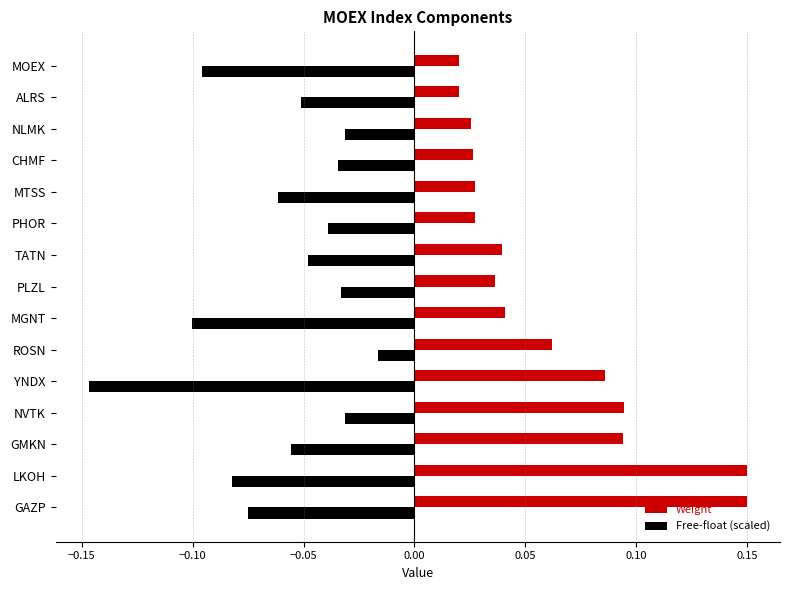

Which series has the largest total across all categories?

Weight